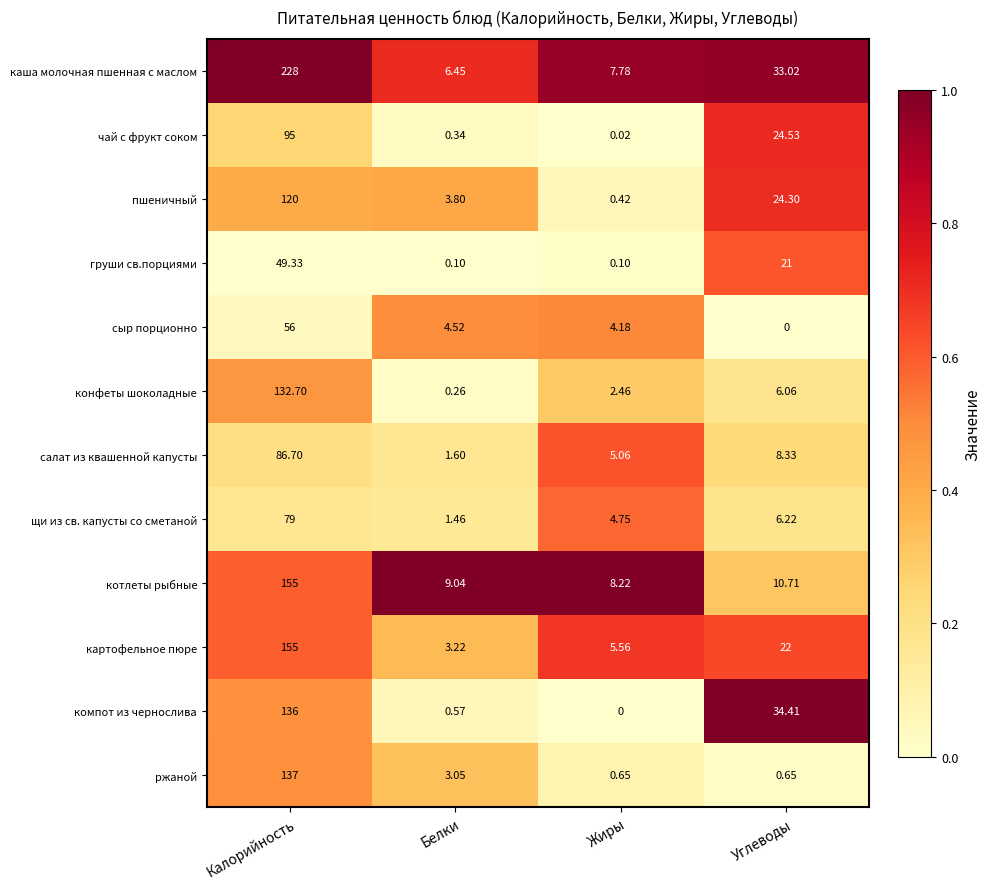

What is the total value across all series at Белки?

34.4